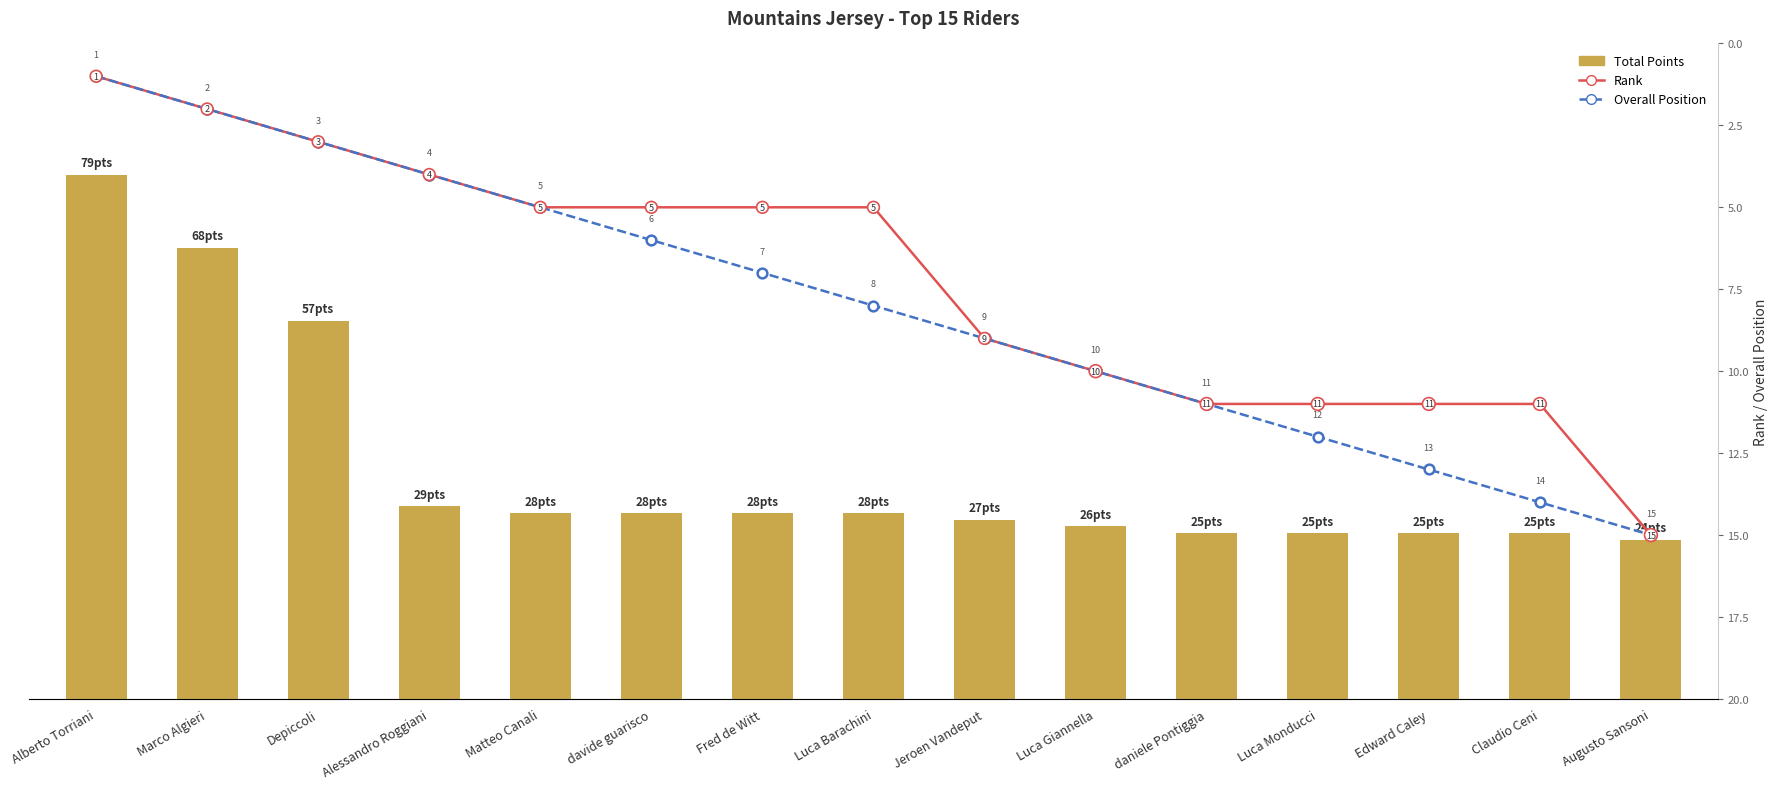

What is the difference between the maximum and minimum values in the Overall Position series?

14